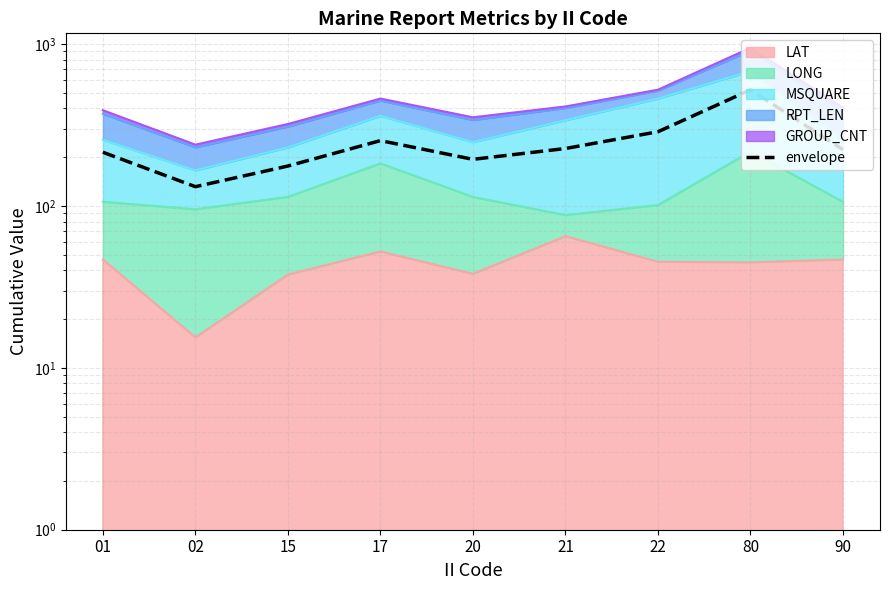

What is the difference between the values at 22 and 17?

33.9